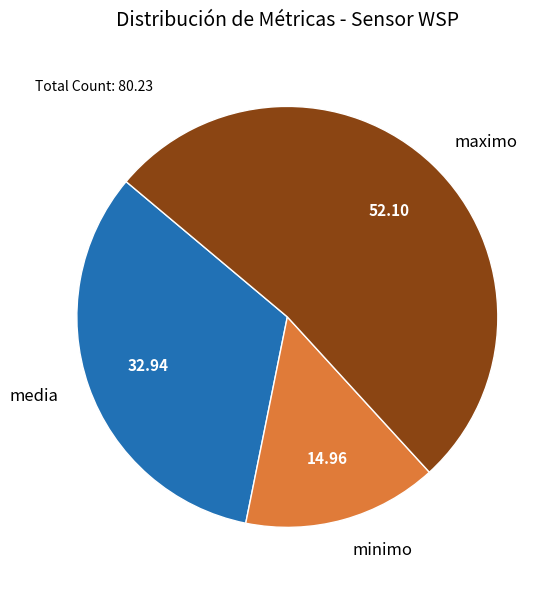

How many segments does this pie chart have?

3